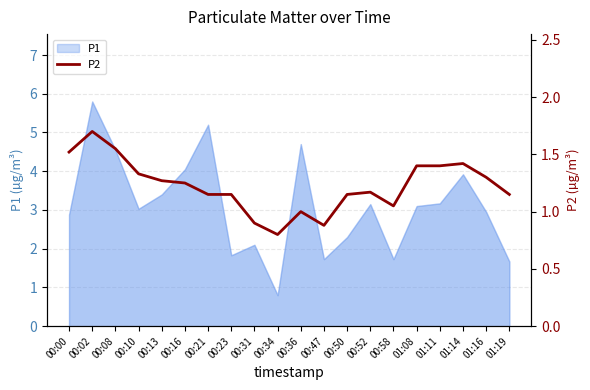

Approximately how many times larger is the value at 01:08 compared to 00:36?

1.4